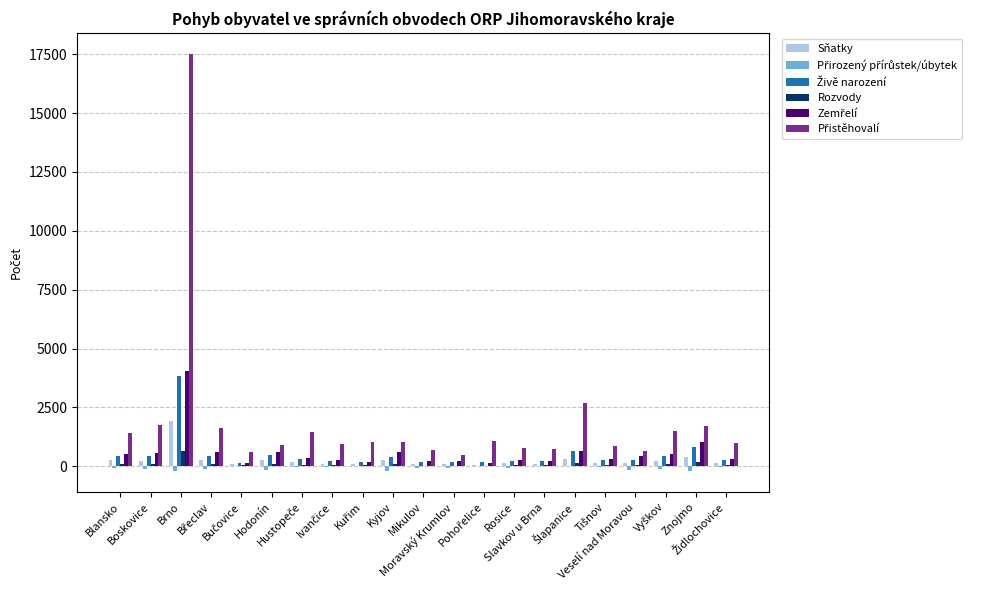

What is the minimum value for Živě narození?

153